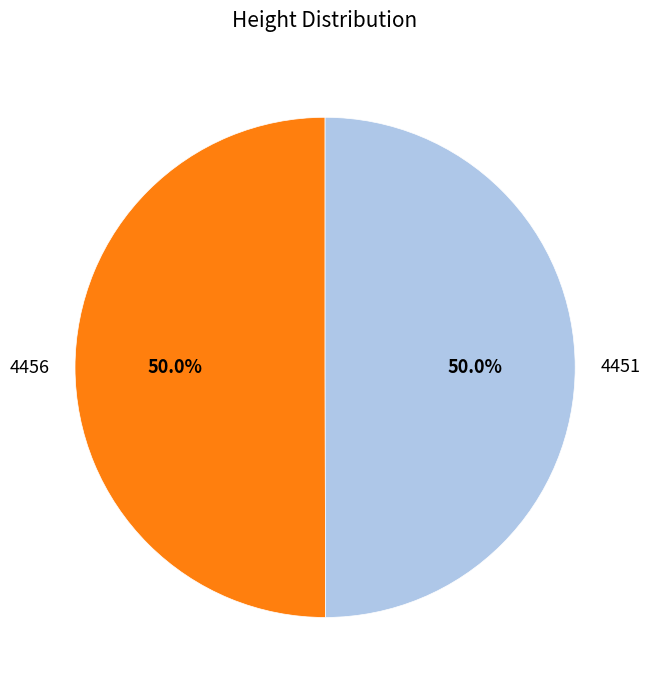

What is the ratio of the value at 4451 to the value at 4456?

1.0